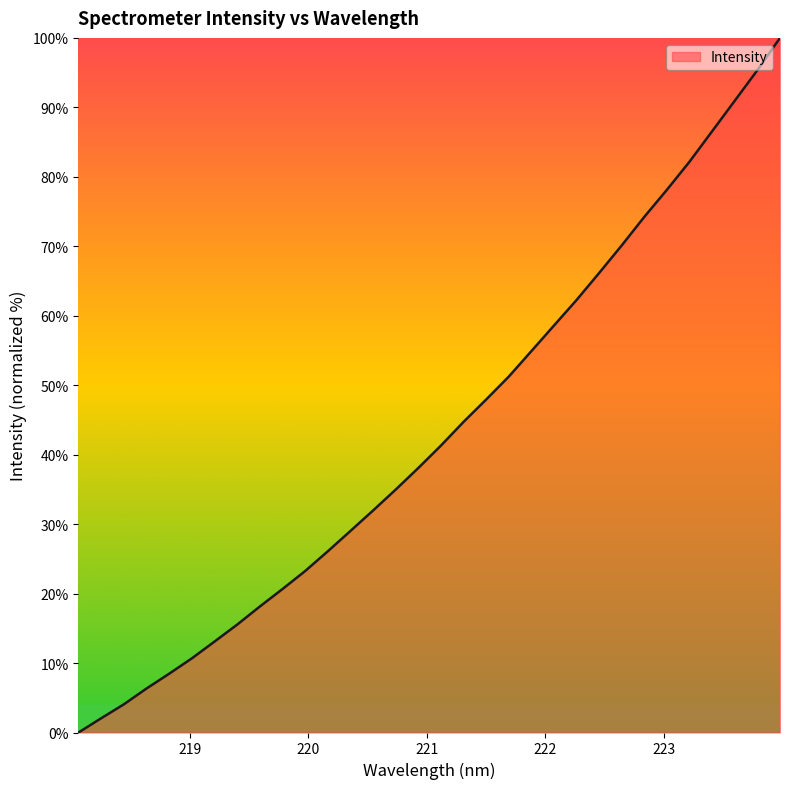

How many lines are shown in the chart?

1